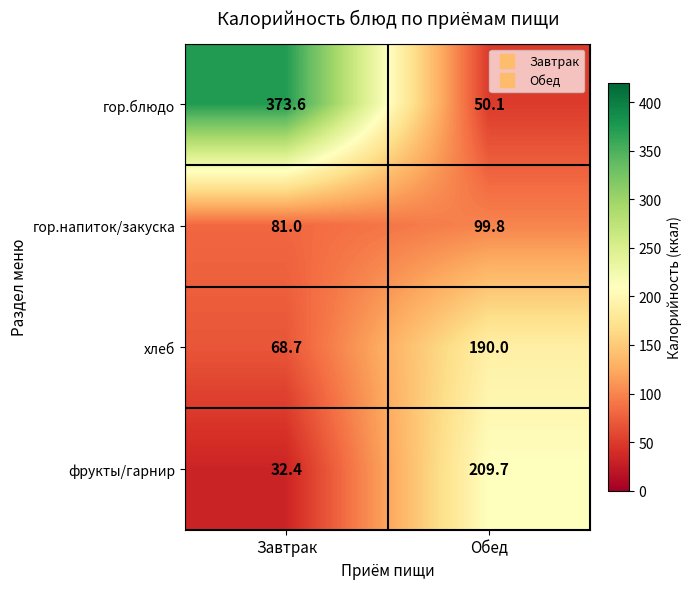

Between Завтрак and Обед, which series saw the biggest shift?

гор.блюдо